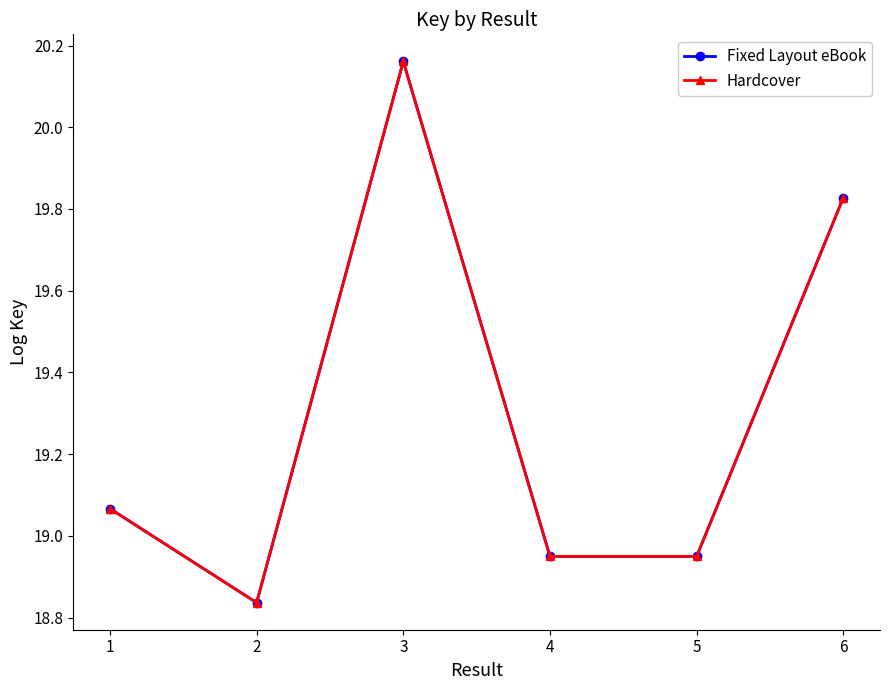

What is the difference between the Hardcover values at 2 and 3?

1.3